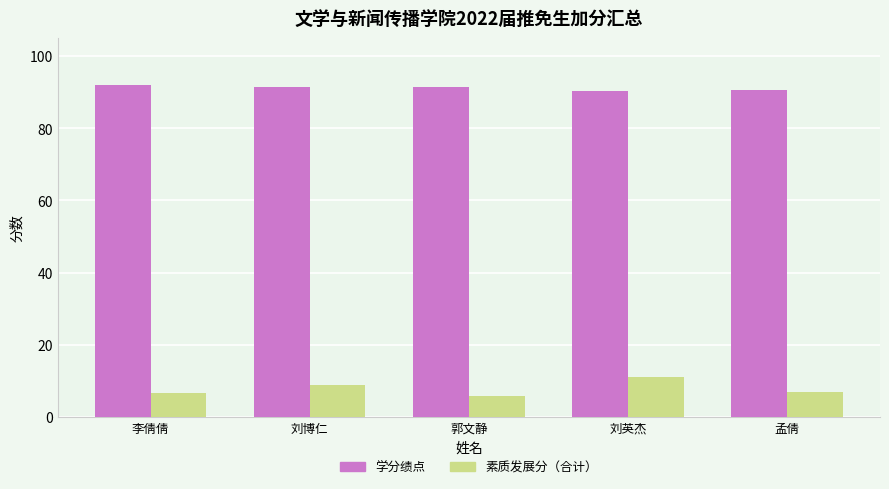

Is the value of 素质发展分（合计） at 刘博仁 greater than the value of 学分绩点 at 刘博仁?

No